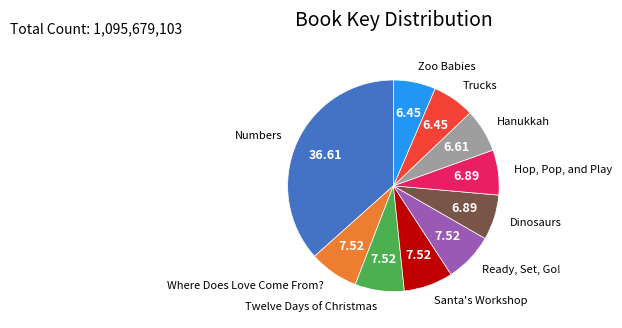

Is there any slice that represents more than half of the pie?

No